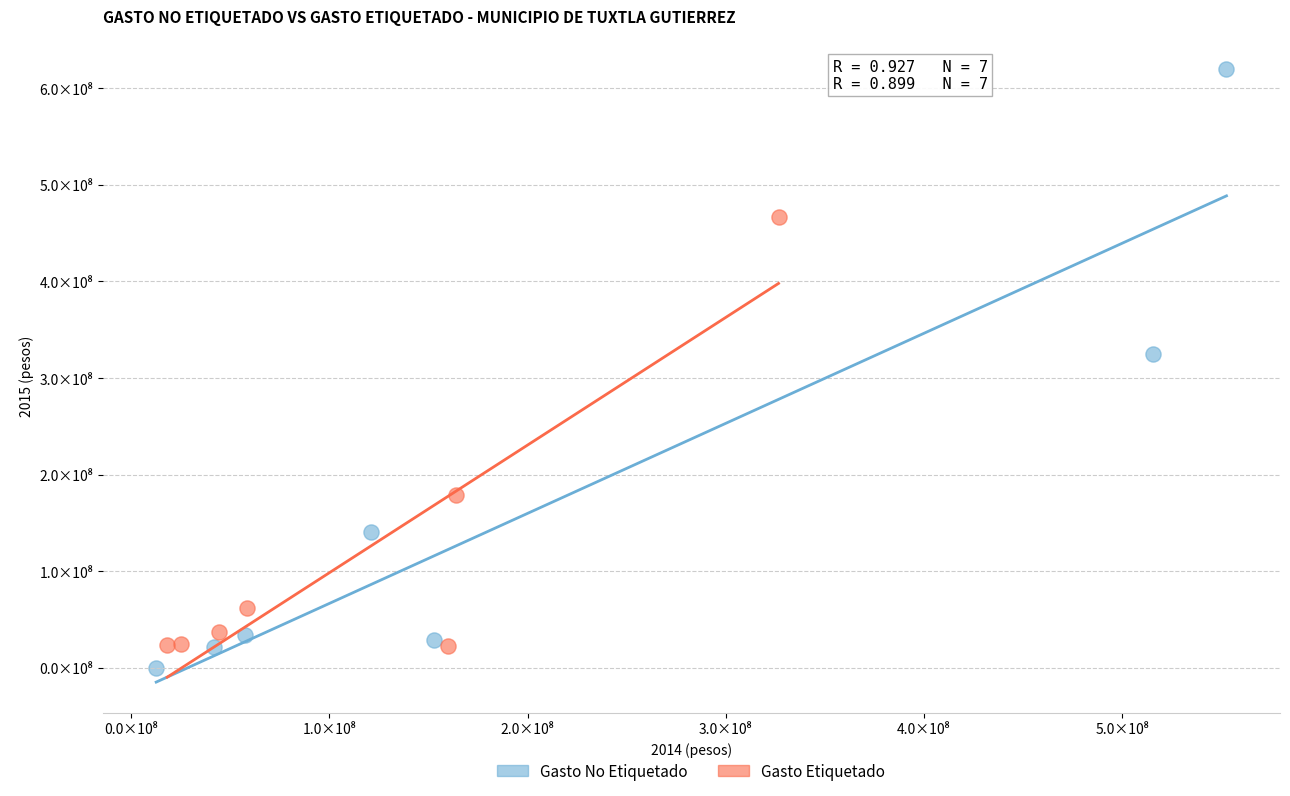

Which series reaches the maximum Y coordinate?

Gasto No Etiquetado